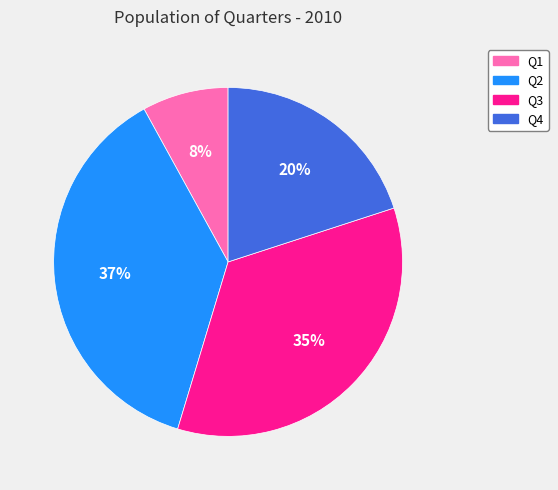

Combined, do Q4 and Q2 account for over 50%?

Yes